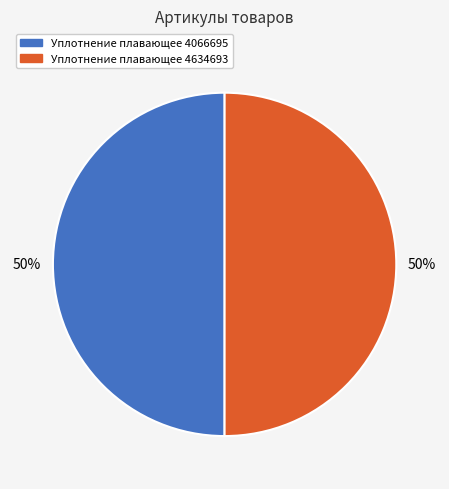

To the nearest percent, what percentage of the pie is Уплотнение плавающее 4634693?

50%